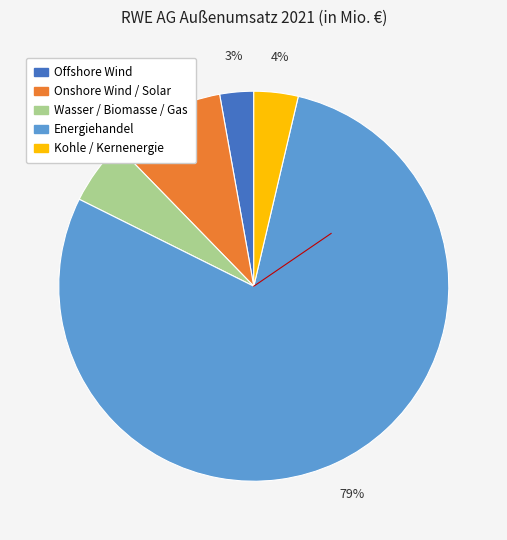

How many slices are in this pie chart?

5